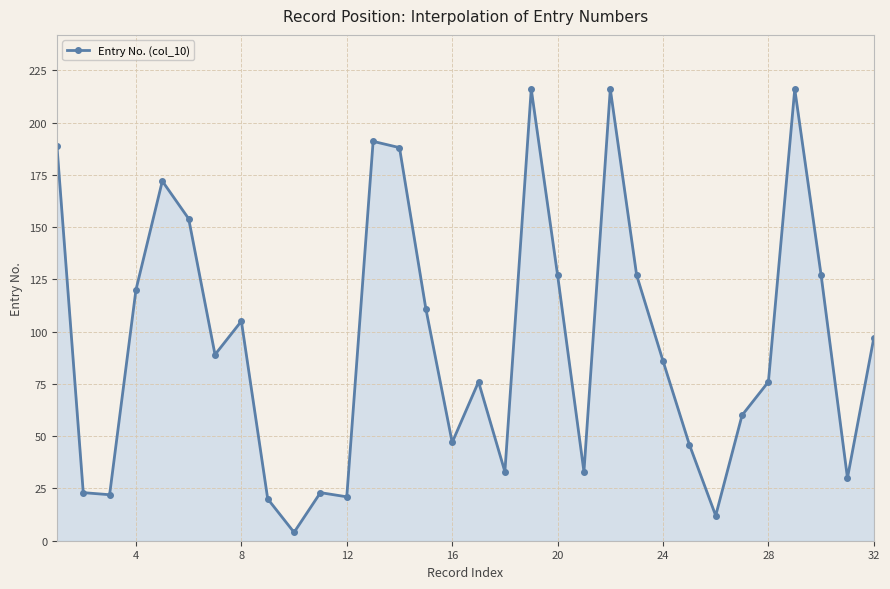

How many lines are shown in the chart?

1